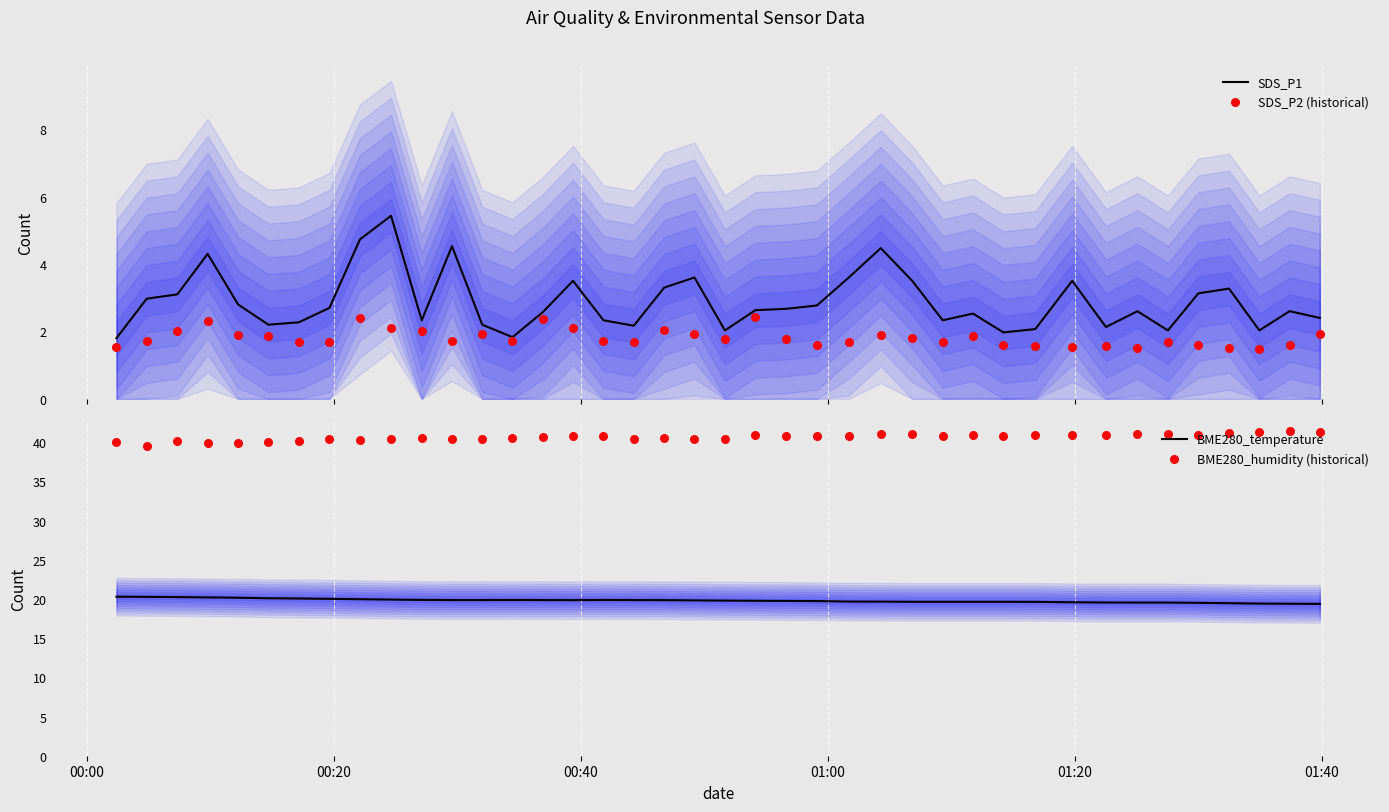

Which series has the widest spread of Y values?

SDS_P1